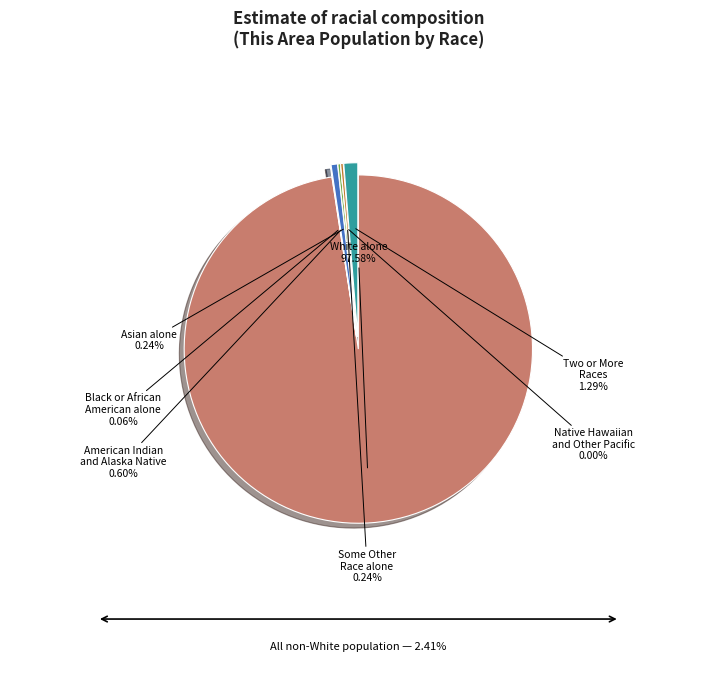

Which category has the smallest portion of the pie?

Native Hawaiian and Other Pacific